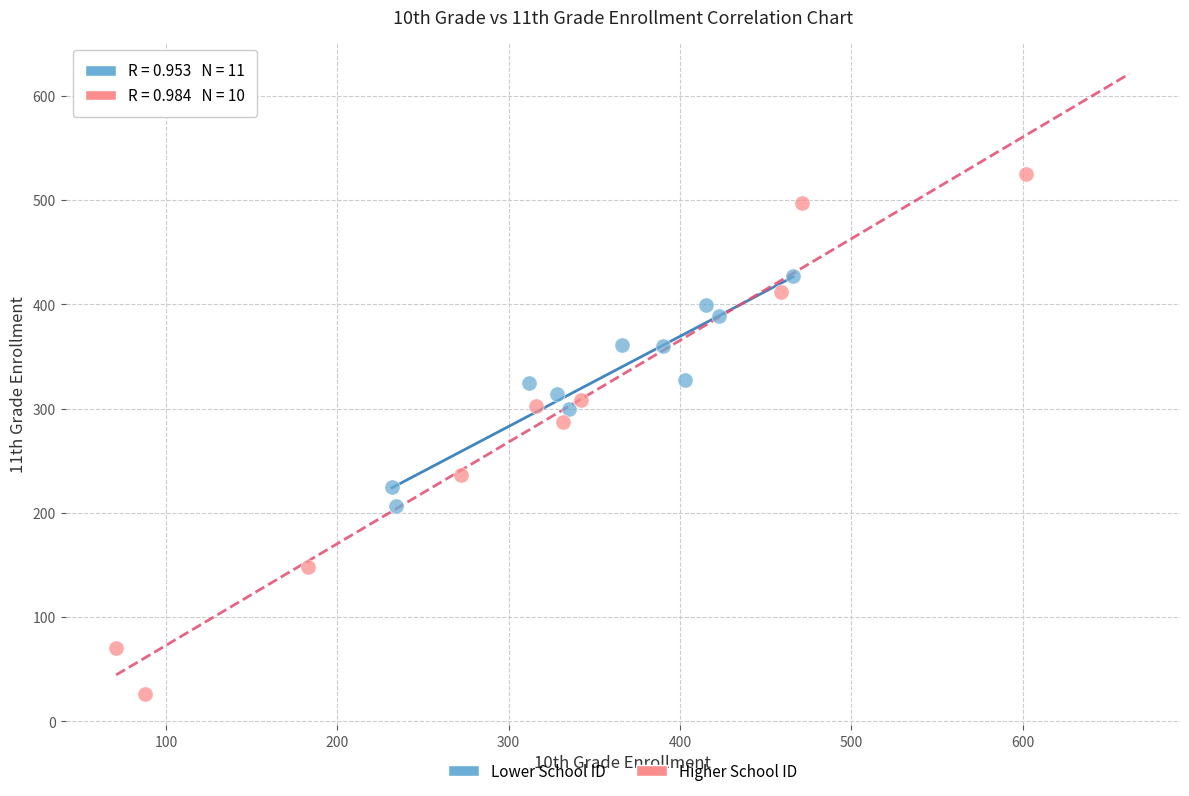

Which series reaches the maximum Y coordinate?

Higher School ID